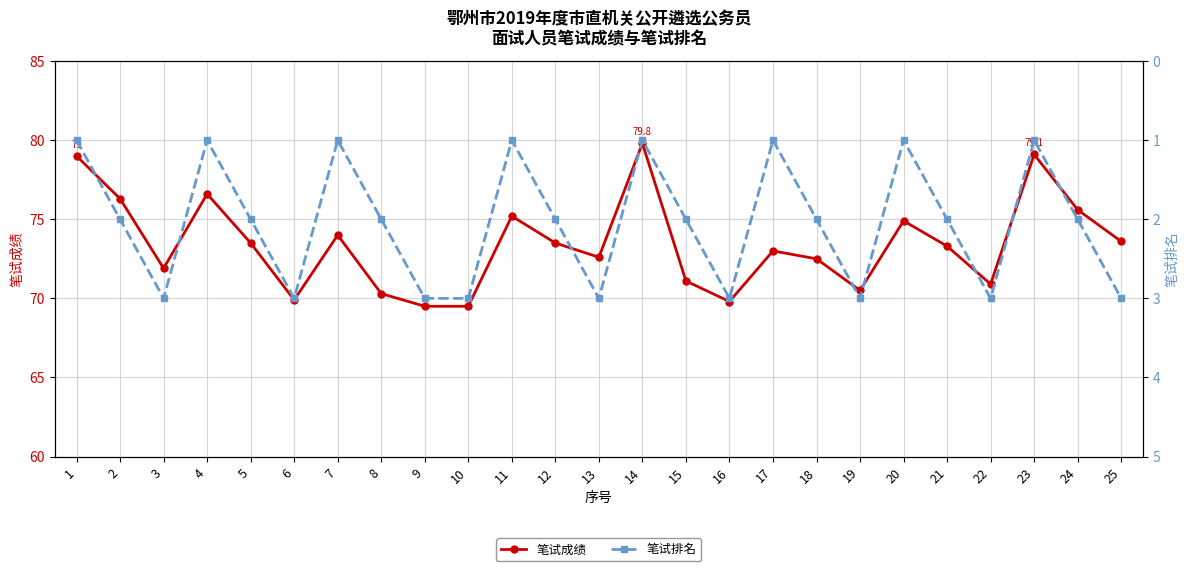

At which category does 笔试成绩 reach its first local peak?

4